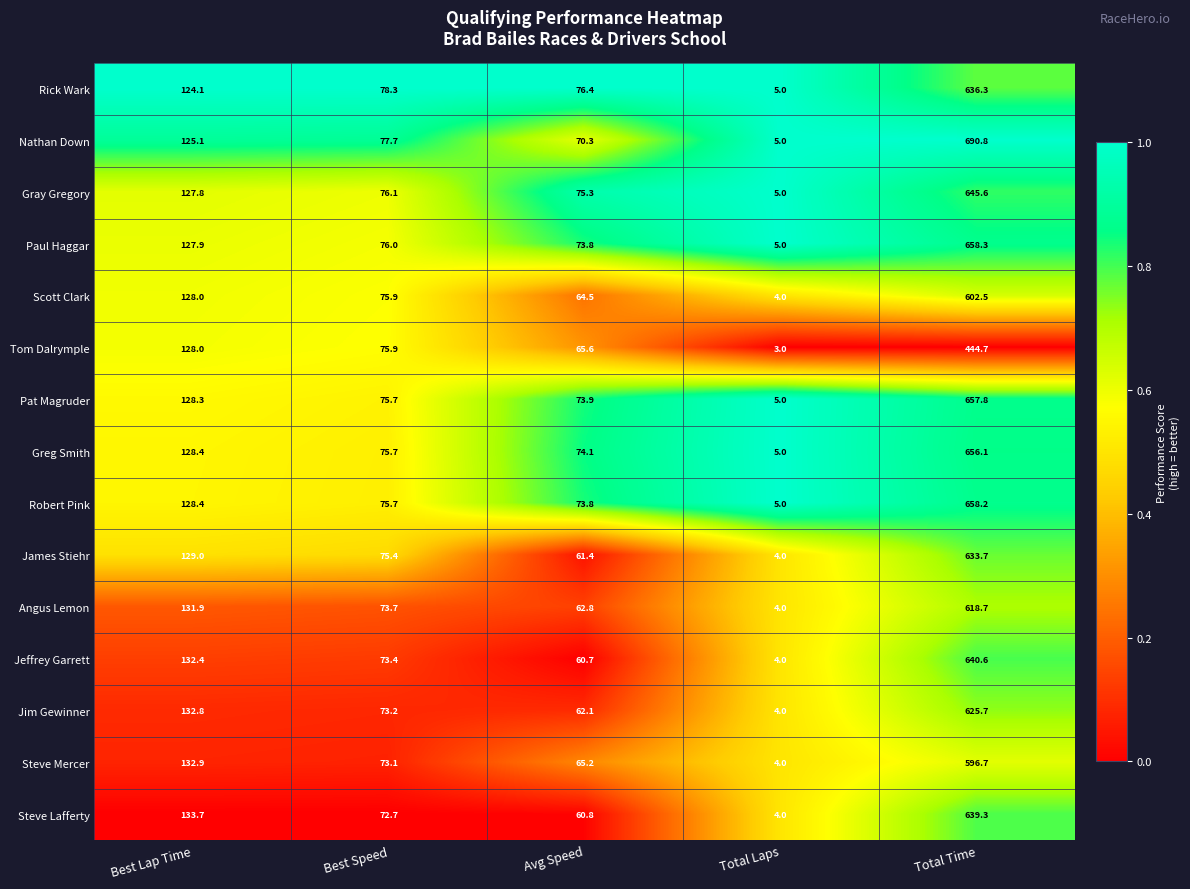

Is it true that Nathan Down equals 190.4 at Best Lap Time?

False